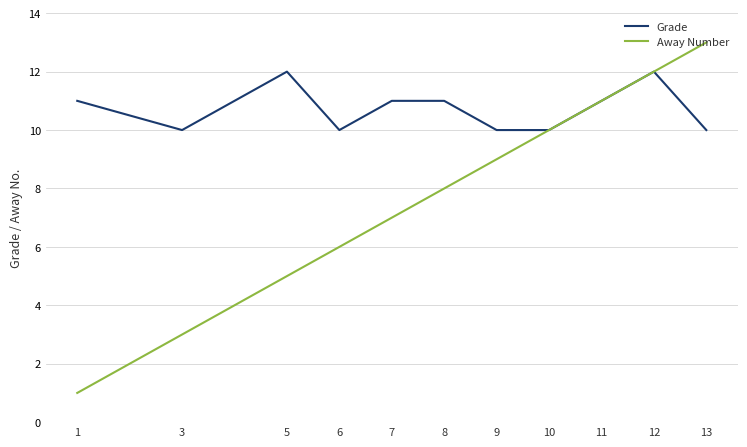

The value of Away Number at 11 is 15. True or false?

False